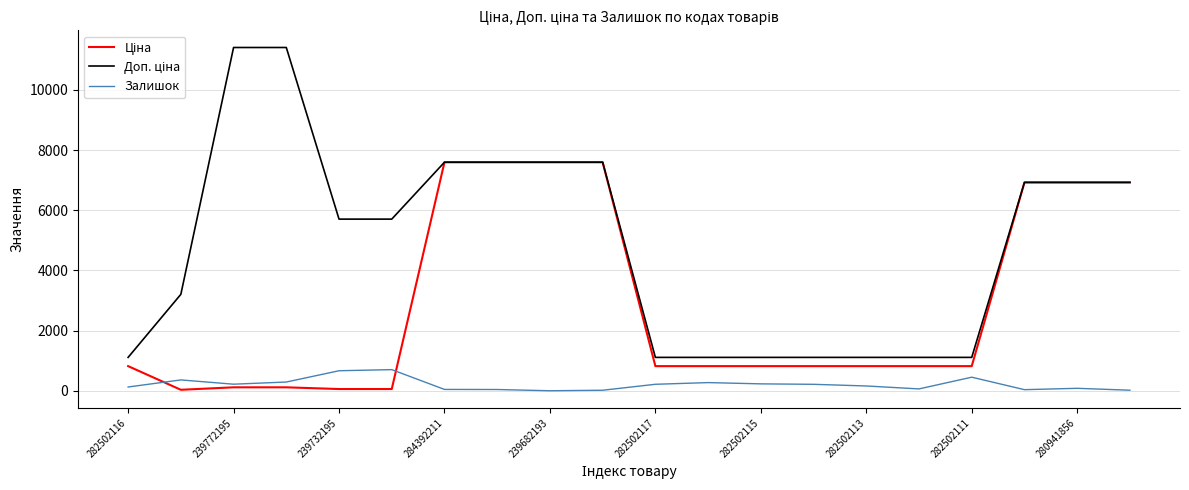

How many lines are shown in the chart?

3